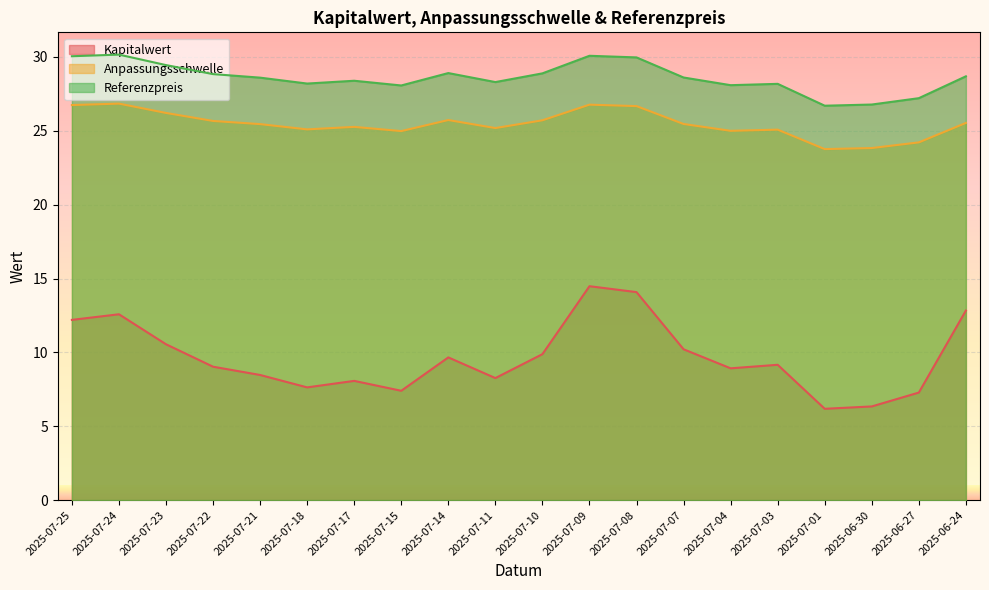

What are all the series names shown in the legend?

Kapitalwert, Anpassungsschwelle, Referenzpreis